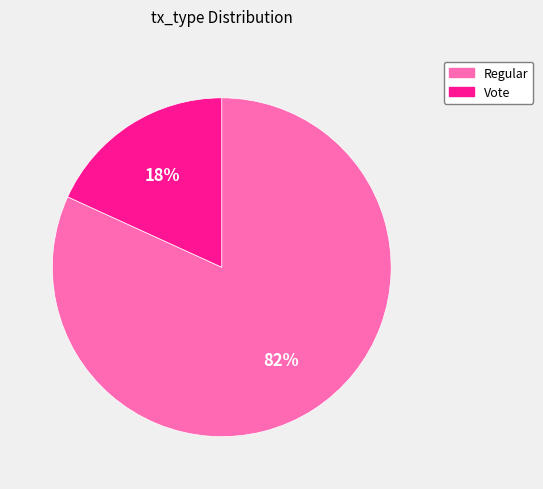

Do Regular and Vote together represent more than half of the pie?

Yes